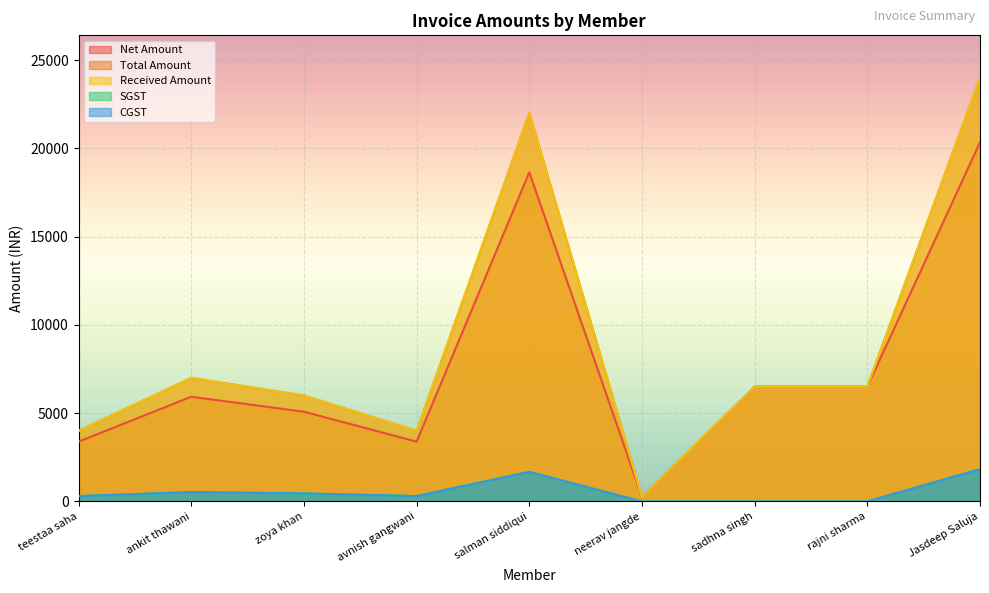

What is the difference between the maximum and minimum values in the Received Amount series?

23750.0